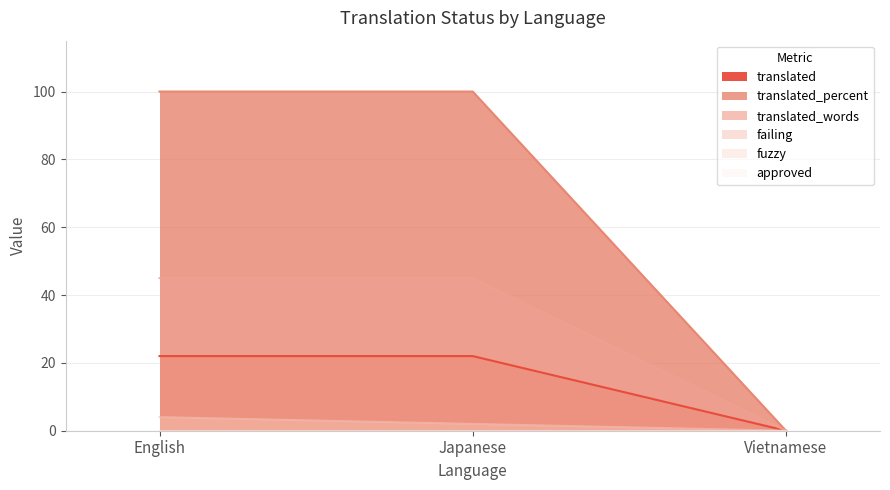

The translated_words series shows 45 at Japanese. True or false?

True